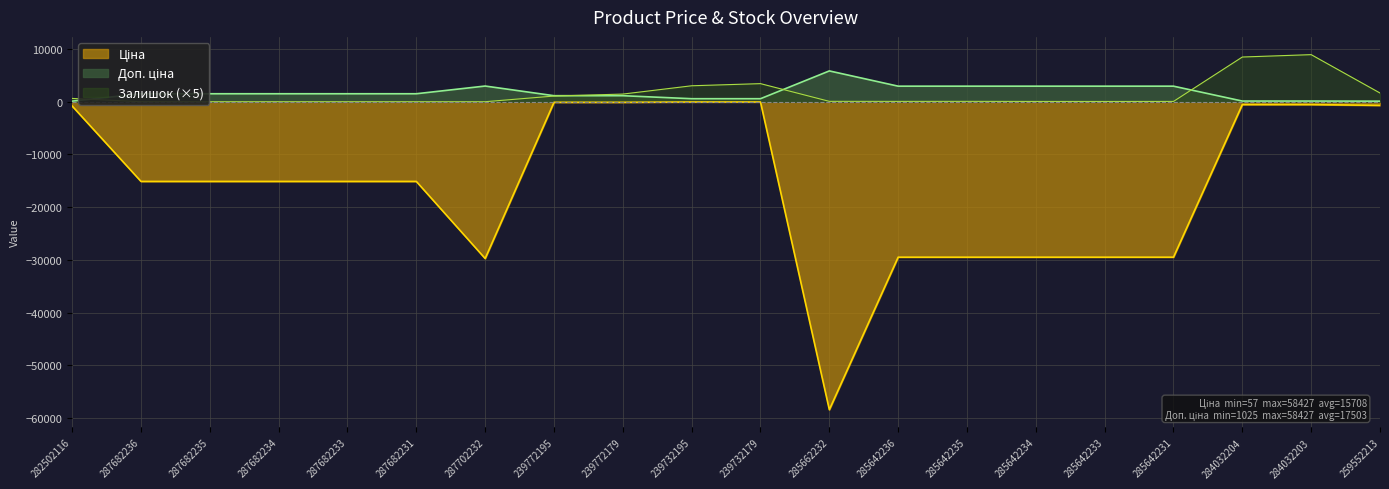

Rank the series by their maximum value, from lowest to highest.

Ціна, Доп. ціна, Залишок